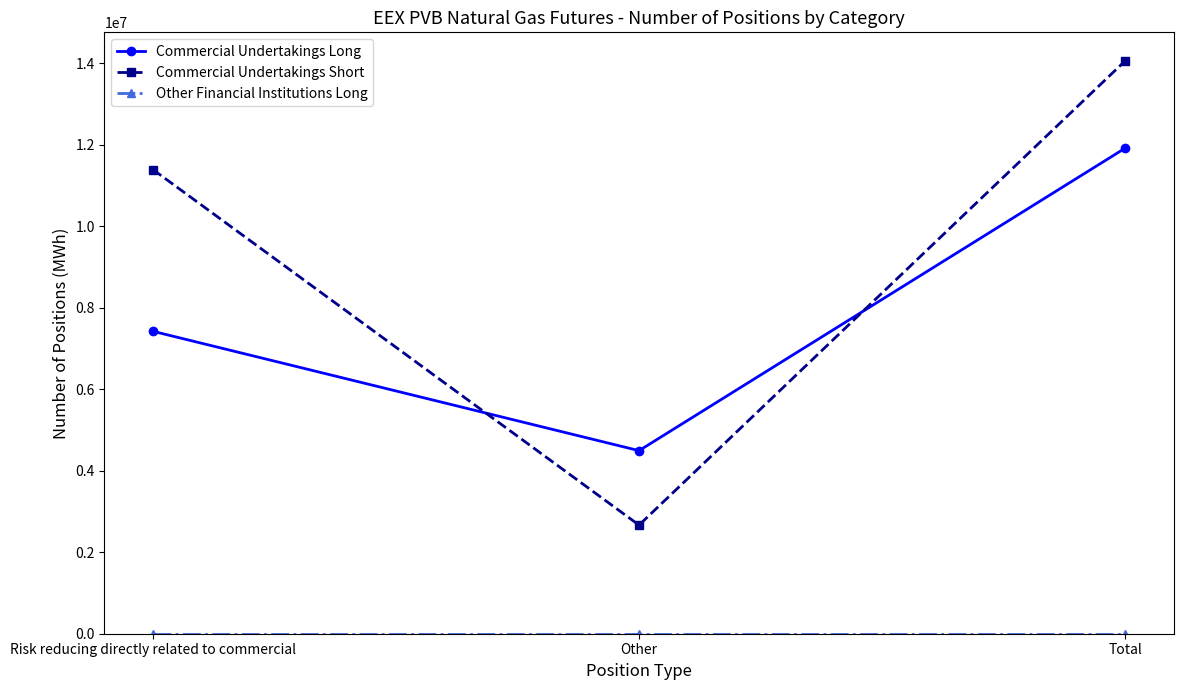

List the labels in order of Commercial Undertakings Short value, largest first.

Total, Risk reducing directly related to commercial, Other